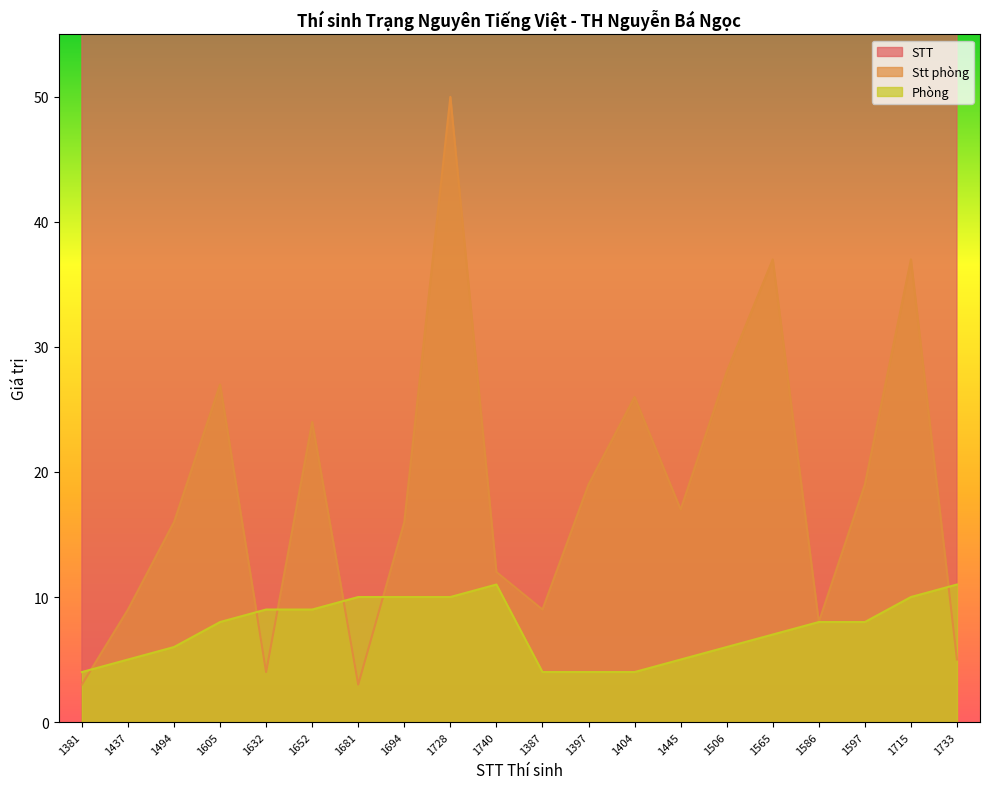

Where does the Stt phòng series first go above 17?

1605